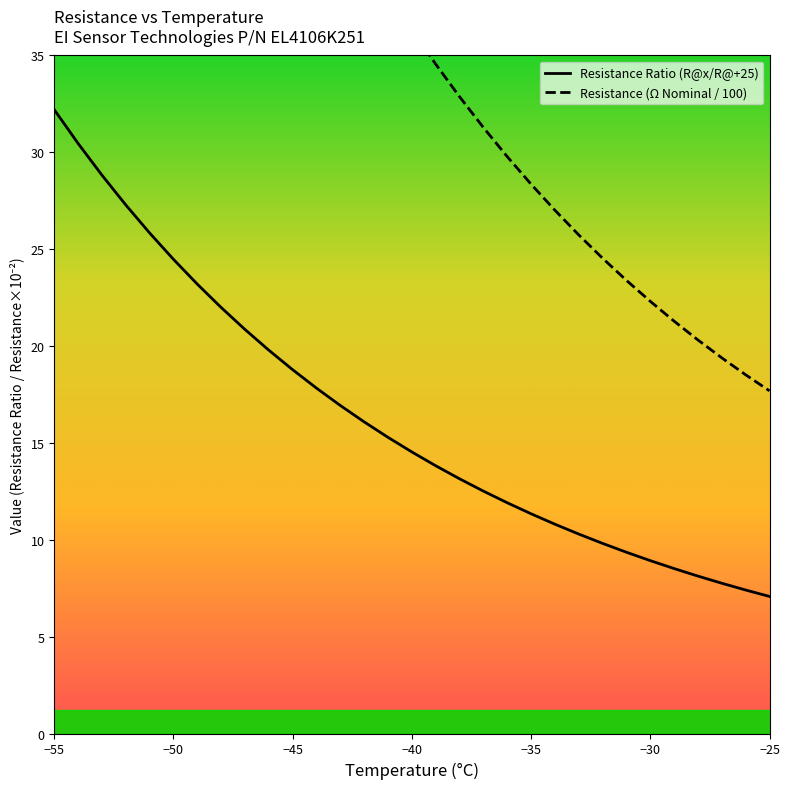

The value of Resistance Ratio (R@x/R@+25) at −50 is 12.3. True or false?

False